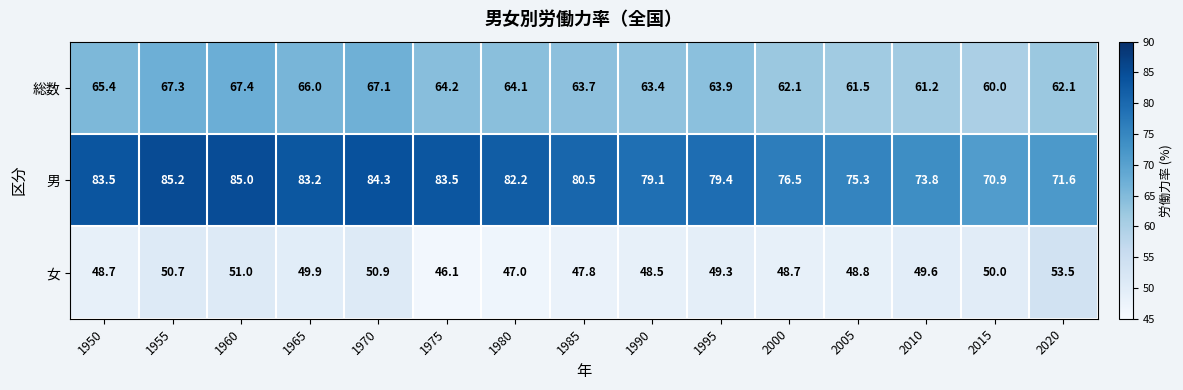

Where is 男 nearest to the value 78?

1990